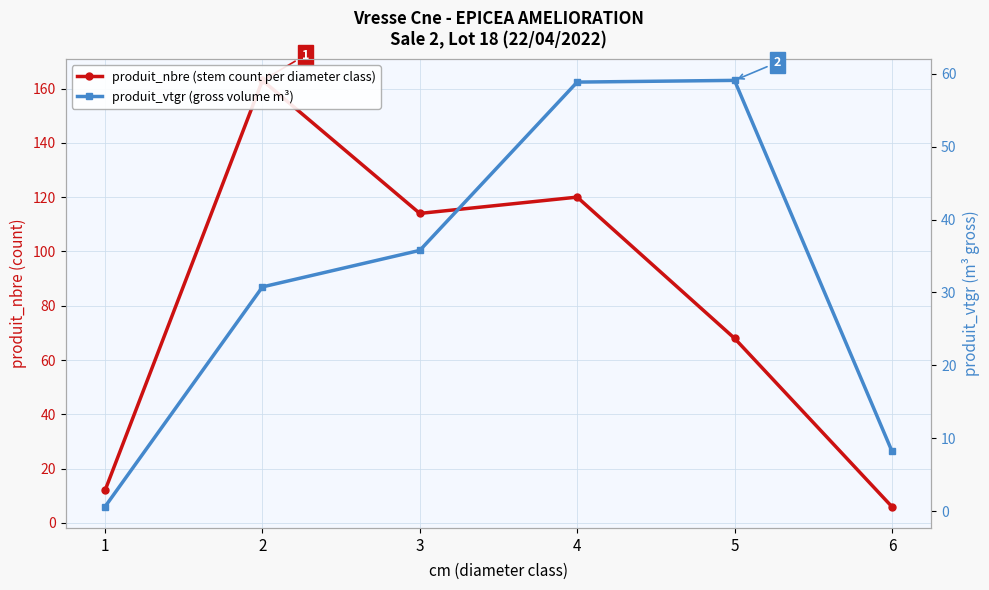

What are all the series names shown in the legend?

produit_nbre (stem count per diameter class), produit_vtgr (gross volume m³)